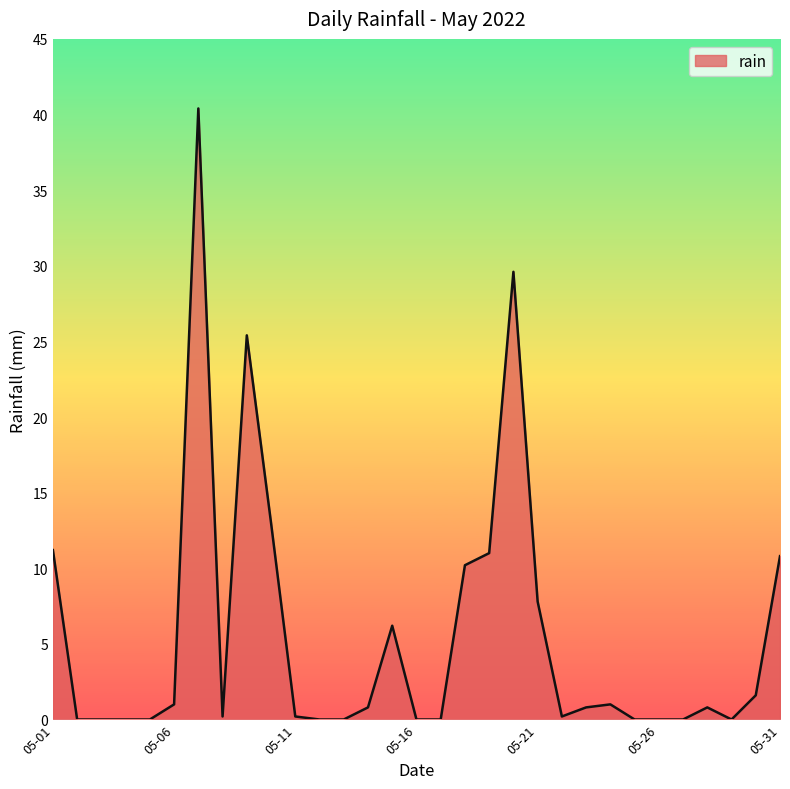

What is the difference between the maximum and minimum values?

40.4